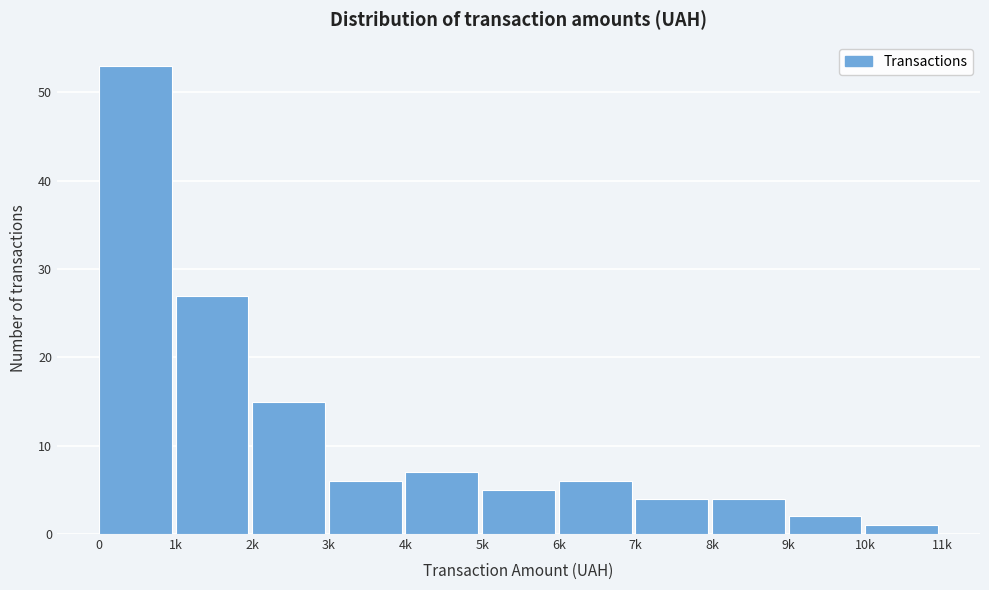

Reading left to right, what are all the values shown in this chart?

0=53	1k=27	2k=15	3k=6	4k=7	5k=5	6k=6	7k=4	8k=4	9k=2	10k=1